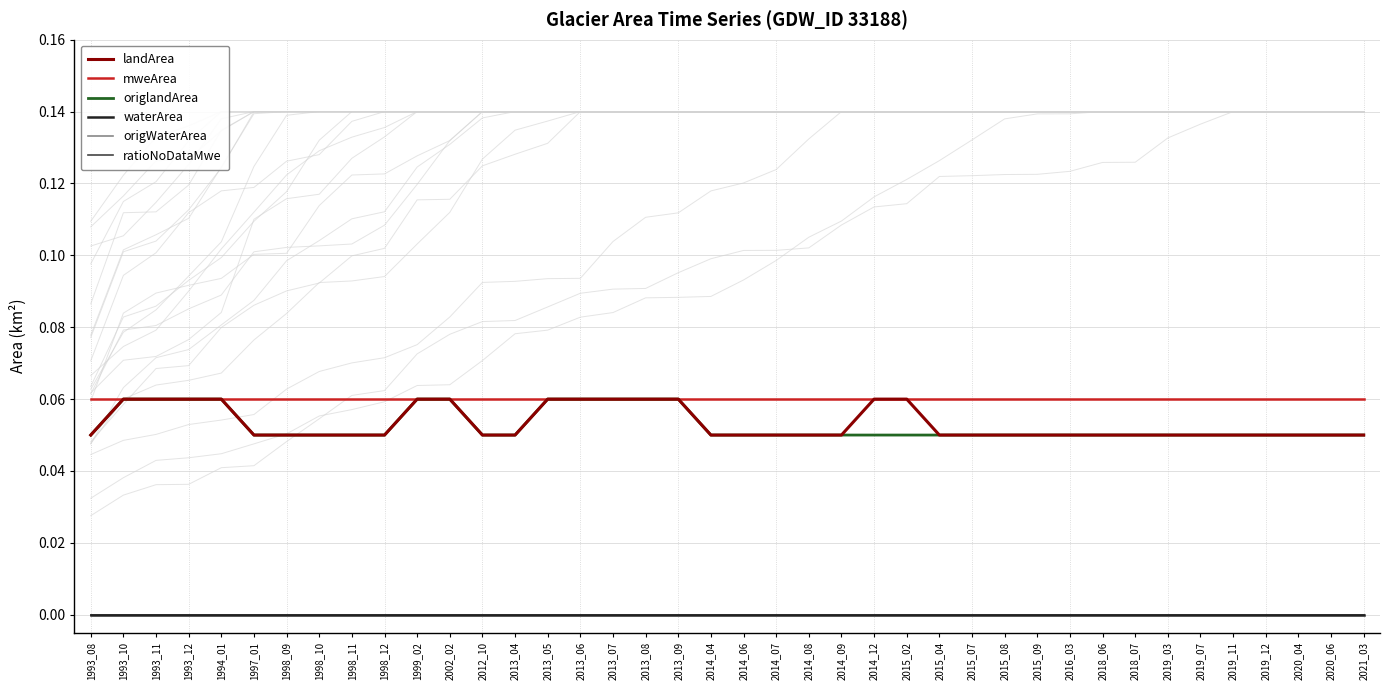

The value of origWaterArea at 2014_07 is 0.0. True or false?

True